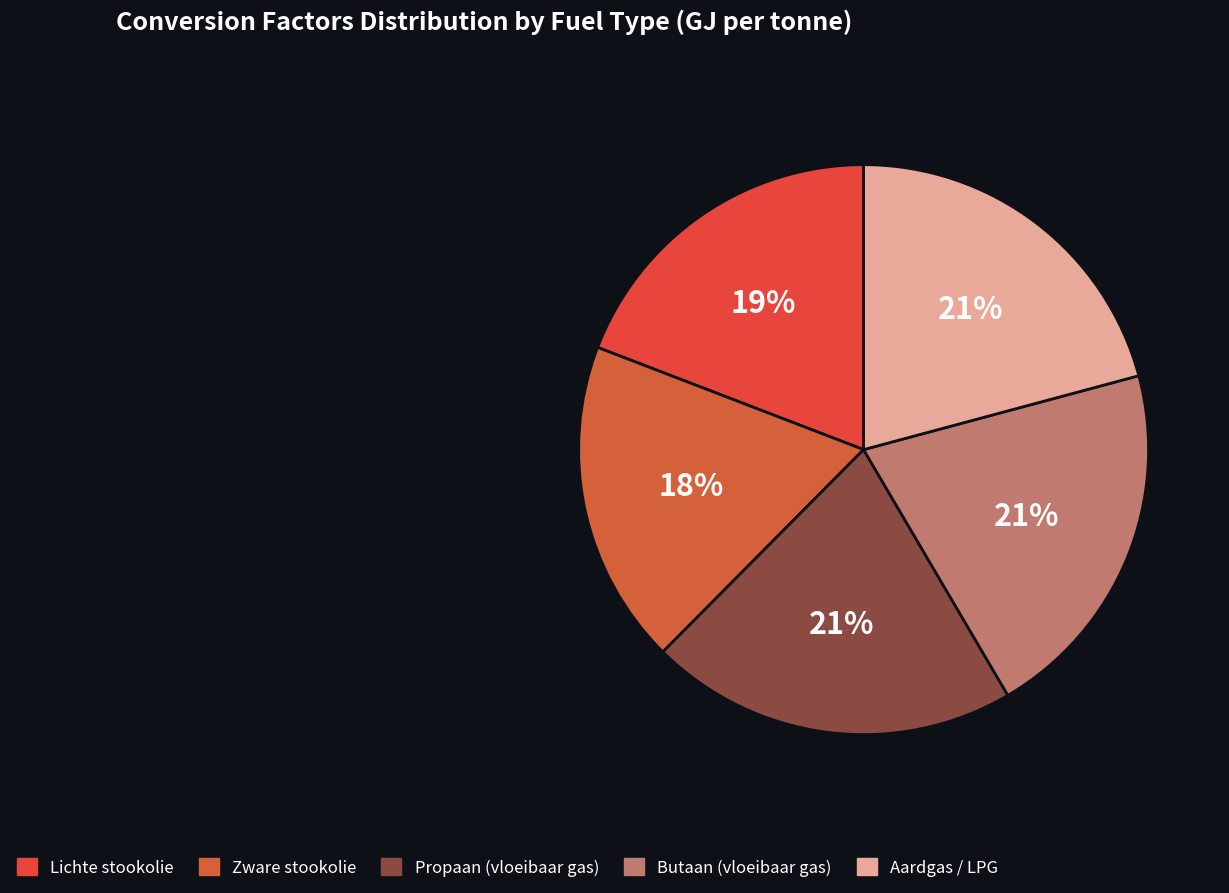

How many slices are in this pie chart?

5